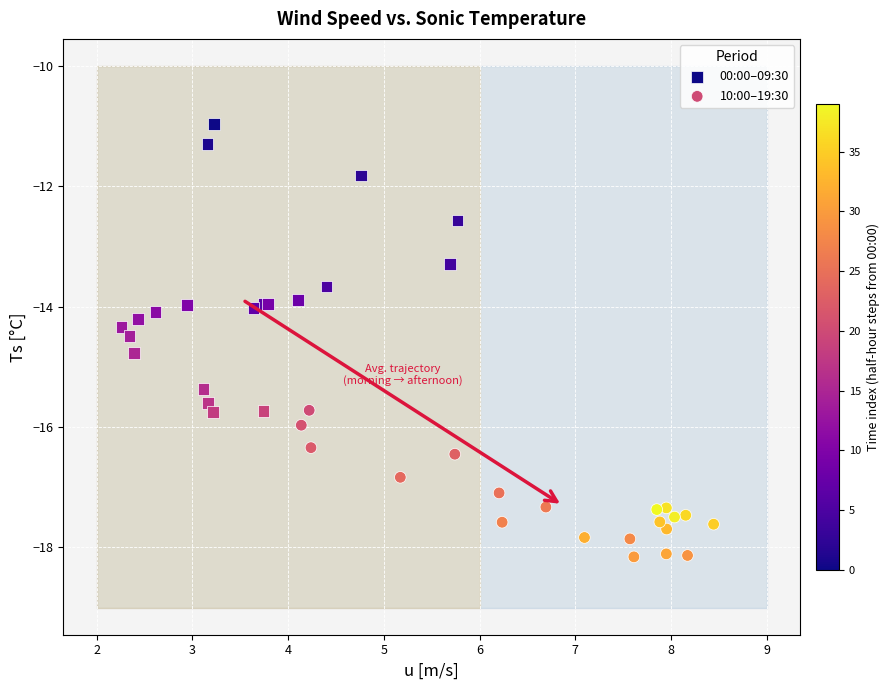

Which series contains the lowest Y value?

10:00–19:30